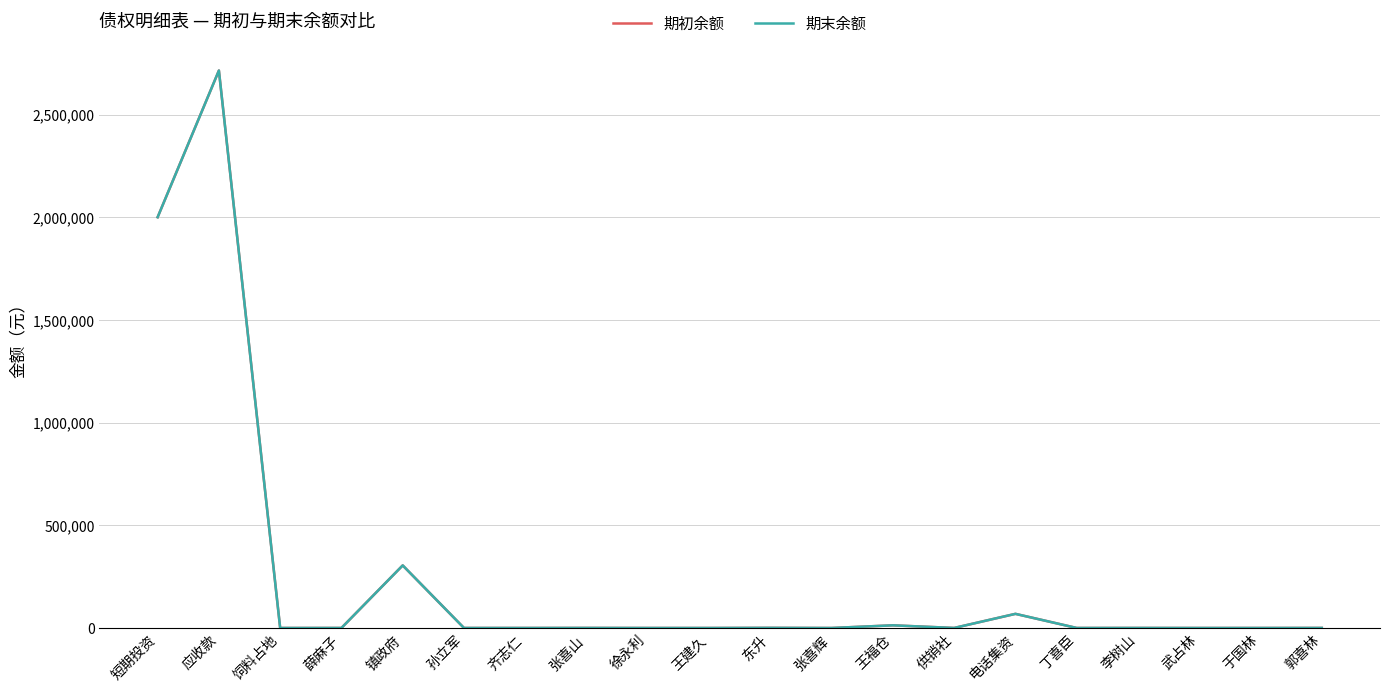

Is it true that 期末余额 equals 2714005.8 at 应收款?

True